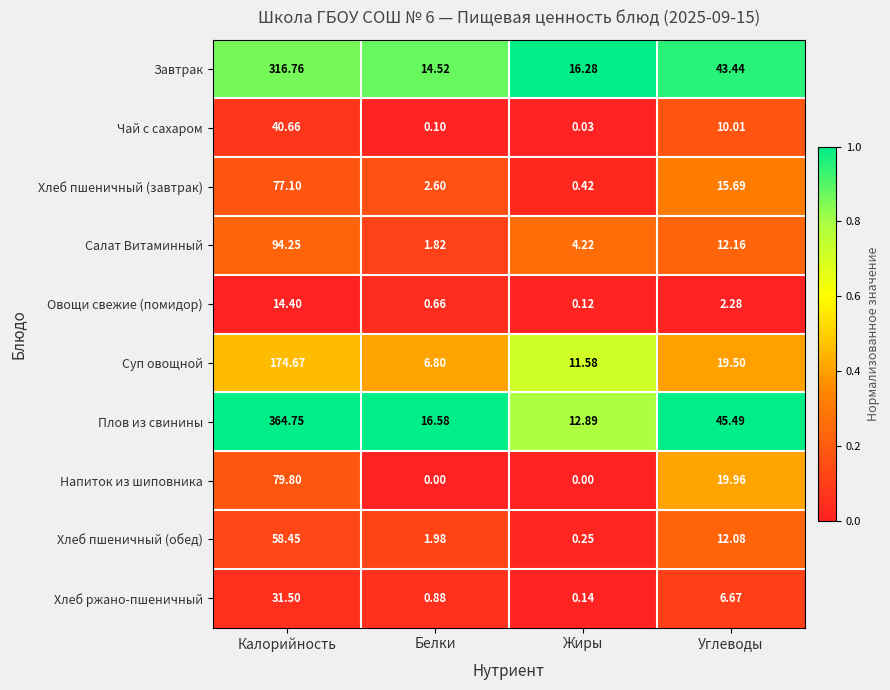

What is the difference between the highest and lowest values at Белки?

16.6